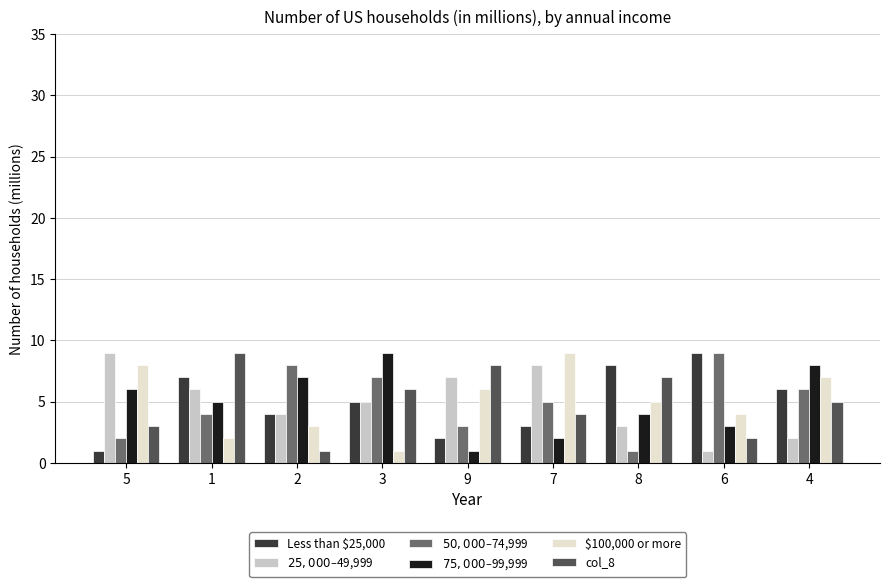

At which label does $25,000–$49,999 reach its peak?

5